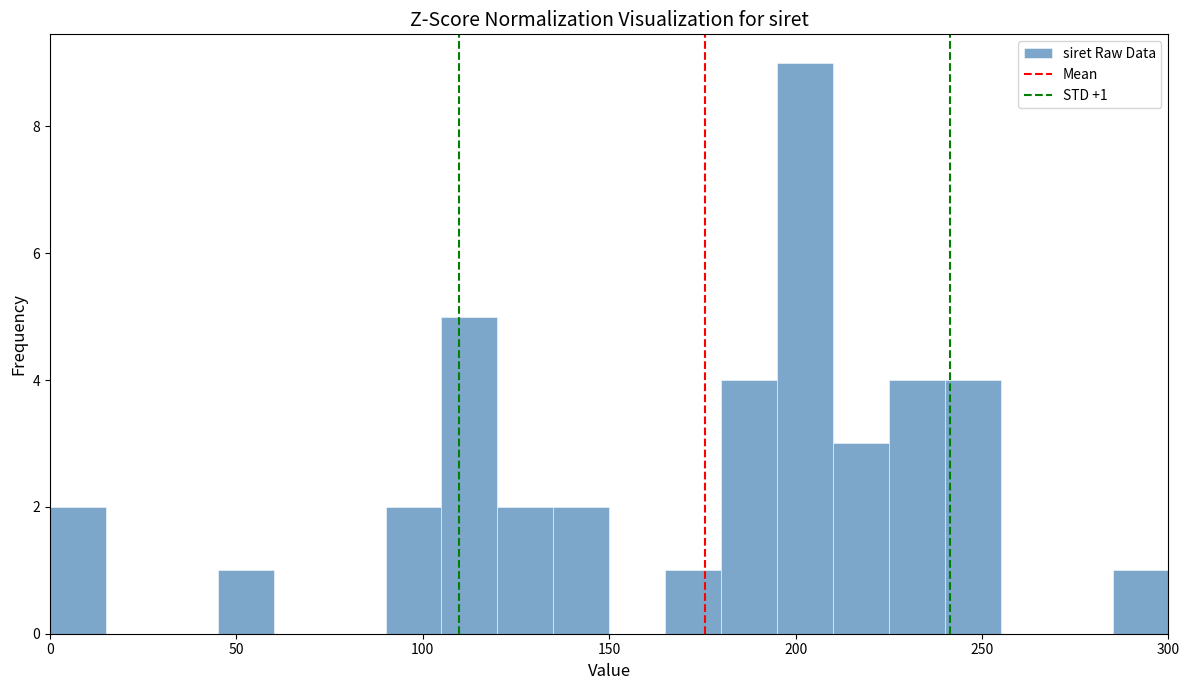

Around what value on the x-axis is the tallest bar? Give the approximate position of its centre, as read against the axis.

205